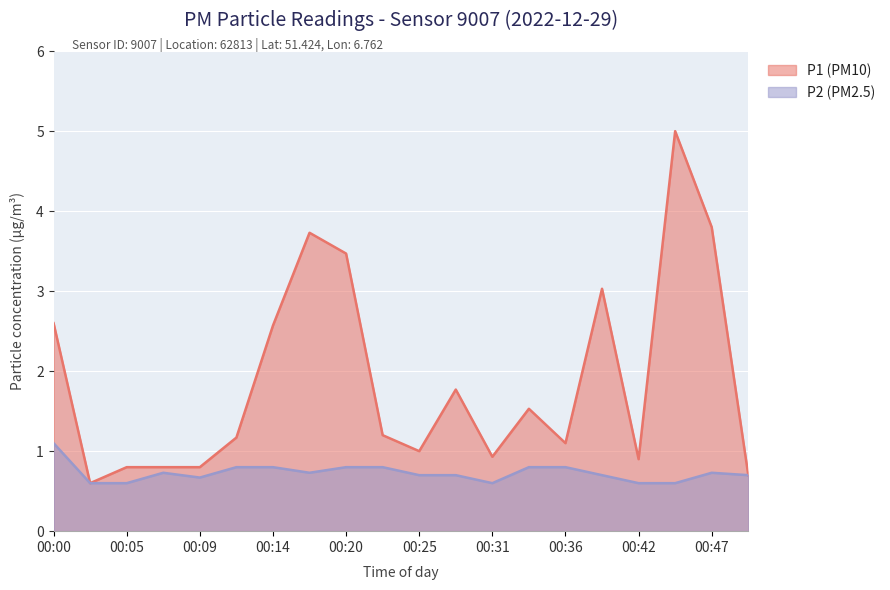

List the series in order of their overall mean, lowest first.

P2 (PM2.5), P1 (PM10)